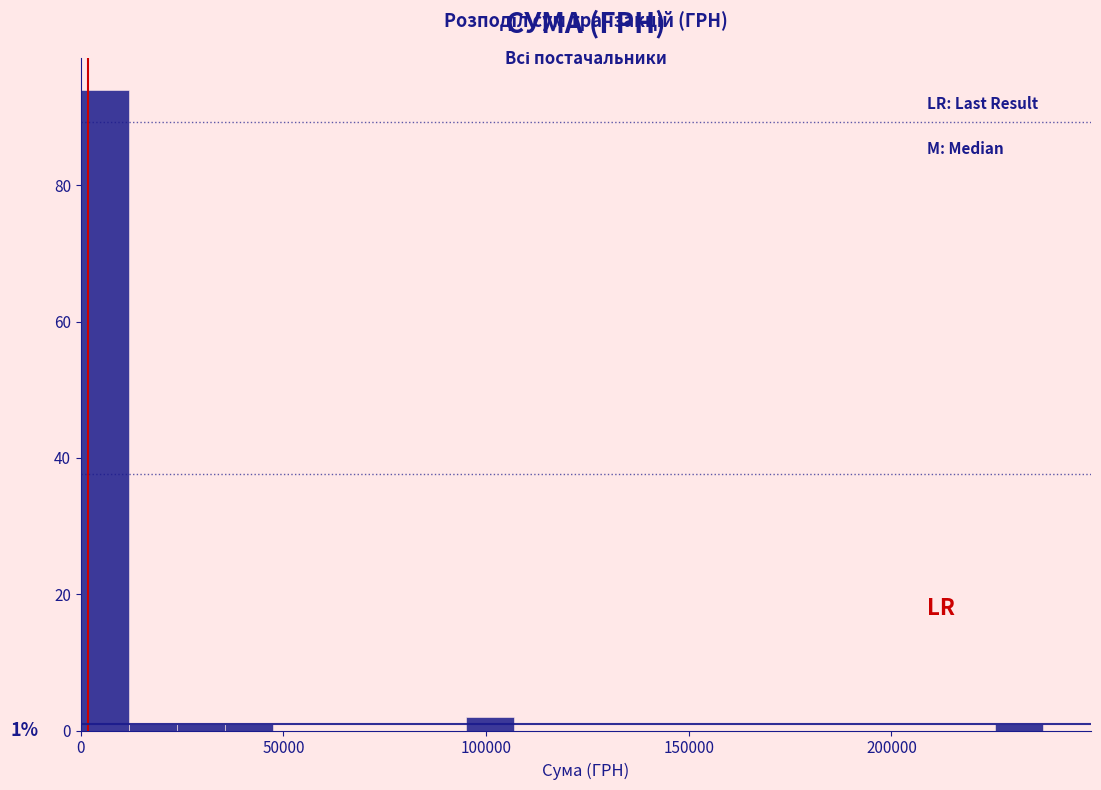

Read against the x-axis, roughly where is the centre of the tallest bar?

5000